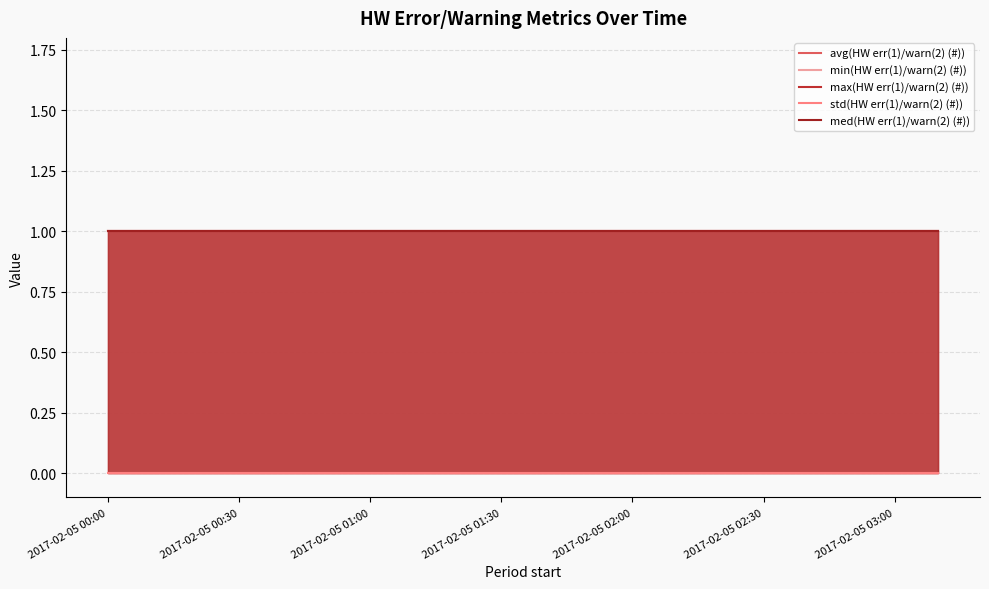

True or false: med(HW err(1)/warn(2) (#)) and avg(HW err(1)/warn(2) (#)) cross at least once.

False